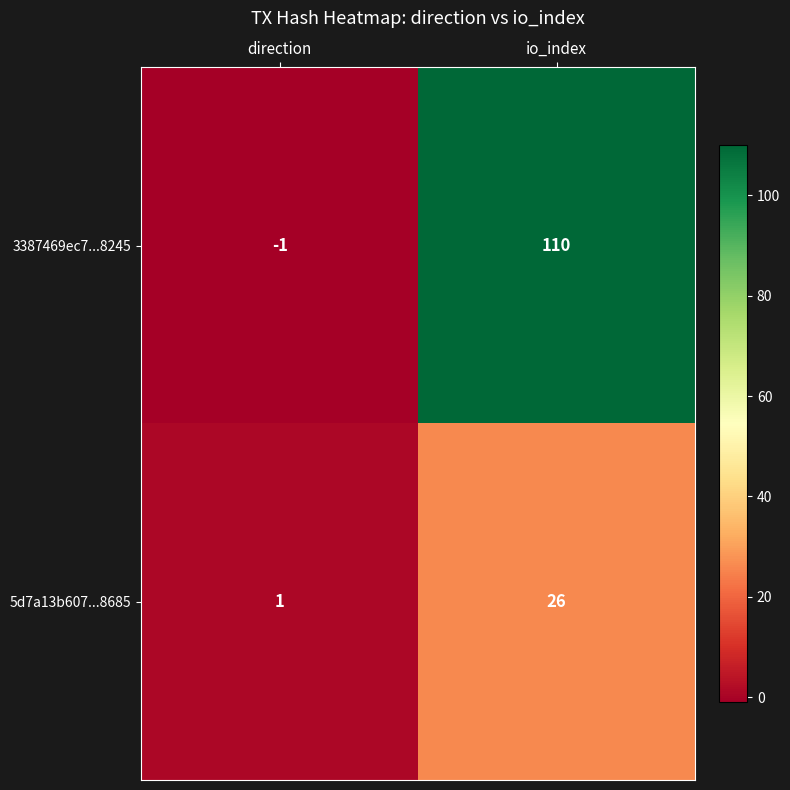

What is the difference between the maximum and minimum values in the 3387469ec7...8245 series?

111